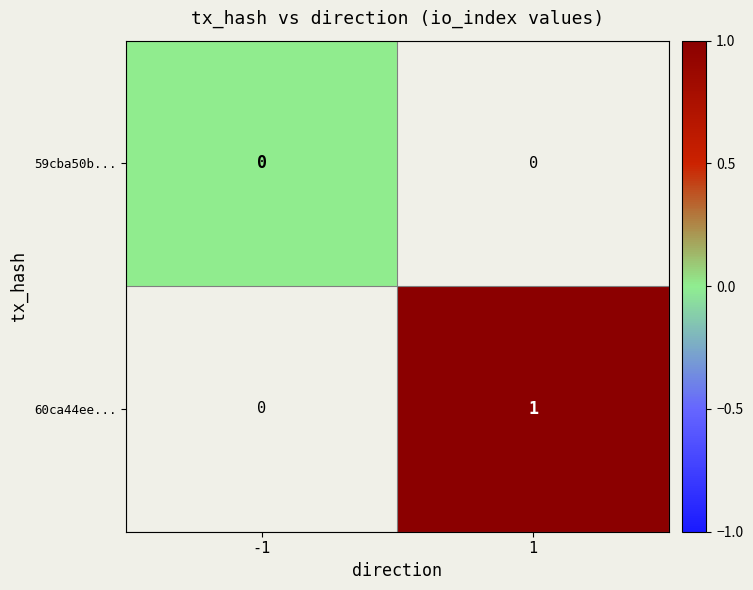

True or false: 60ca44ee... has a value of 0 at 1.

False